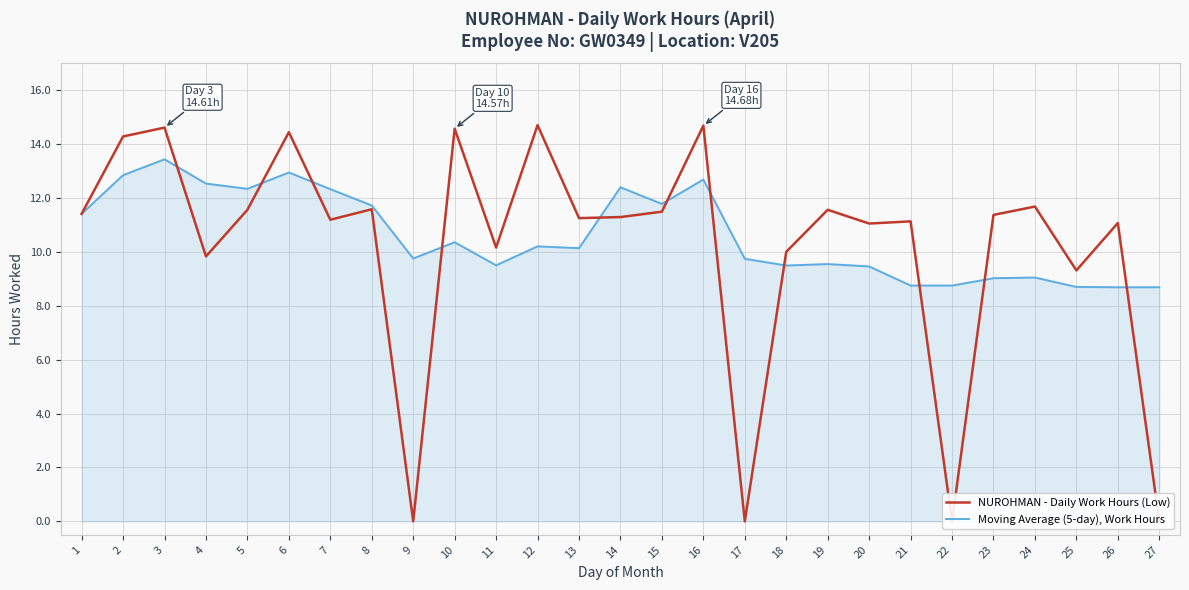

What is the value of the NUROHMAN - Daily Work Hours (Low) point at the 23rd from the left?

11.4